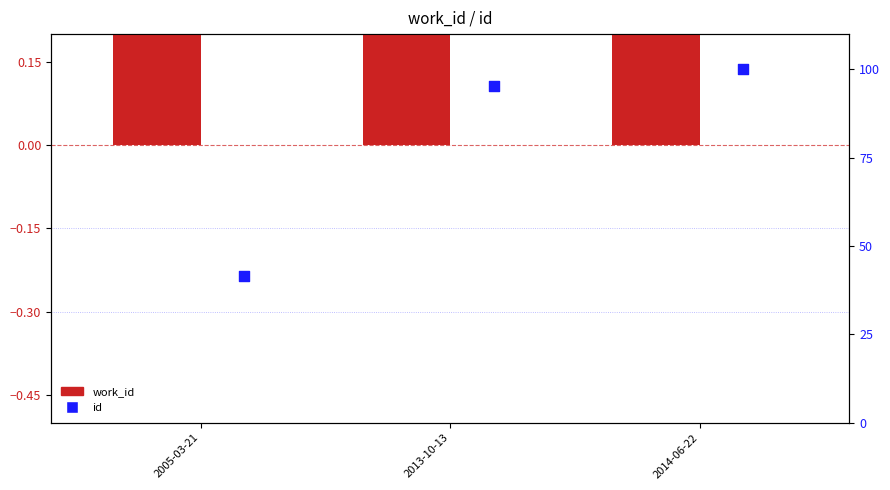

Which series contains the highest Y value?

id